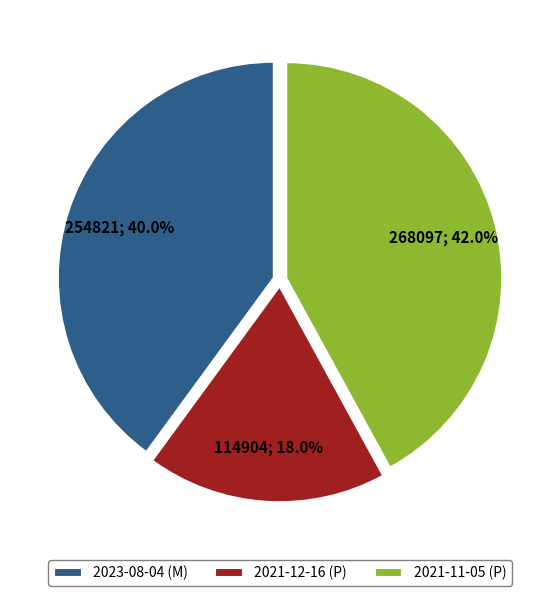

Is the sum of 2021-12-16 (P) and 2021-11-05 (P) greater than half?

Yes